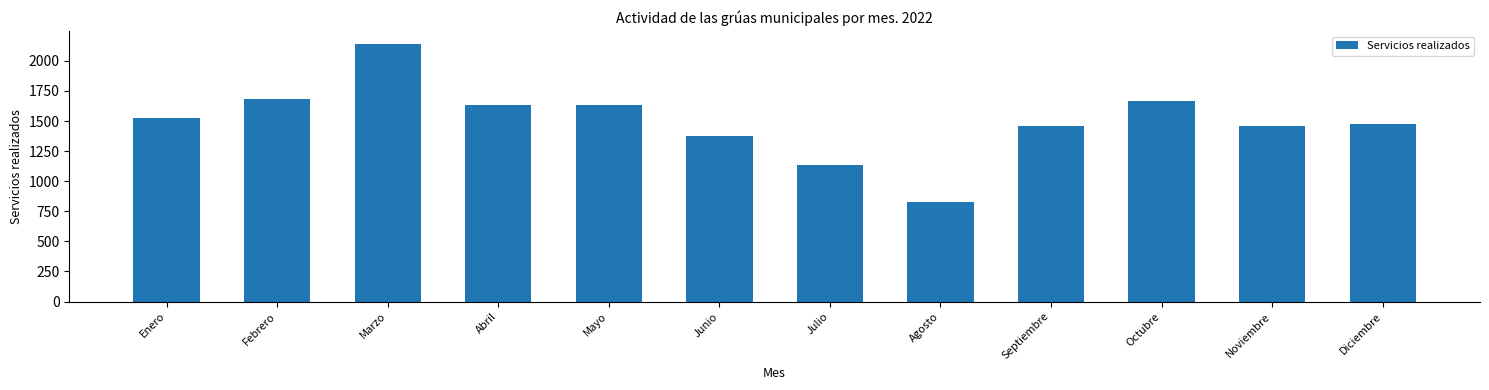

How many values are below 1529?

6